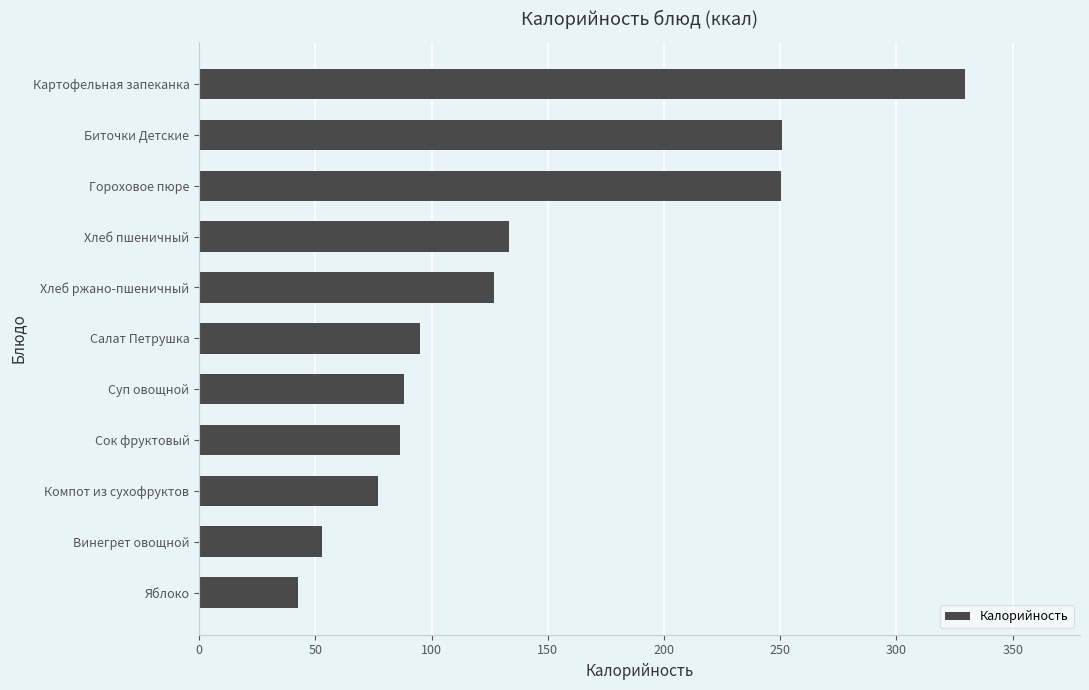

How many data points are less than 94?

5